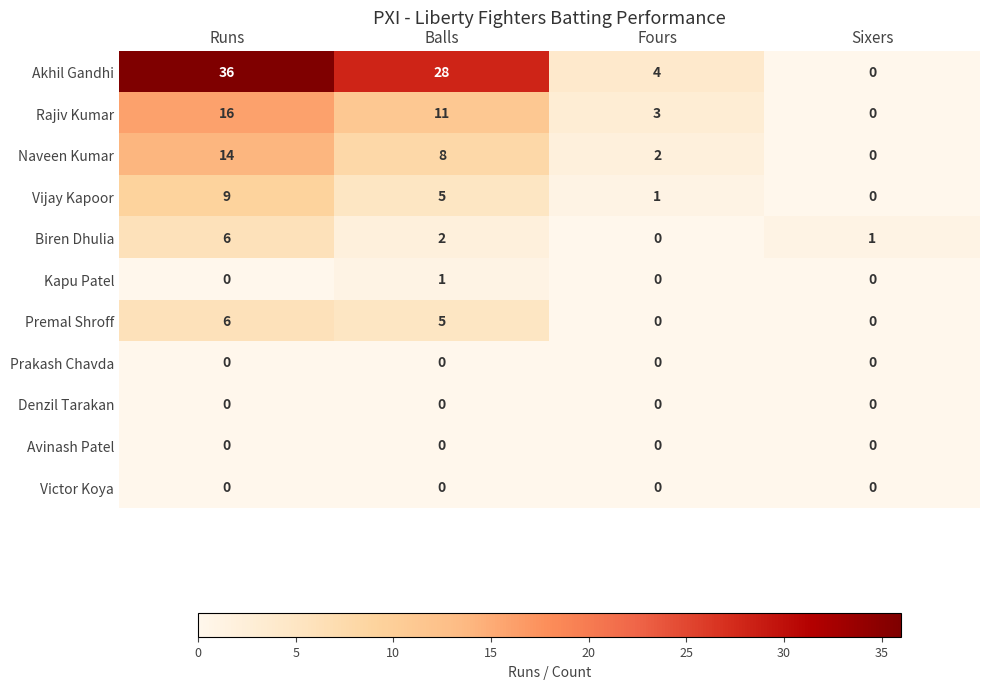

What is the spread (max minus min) of values at Fours?

4